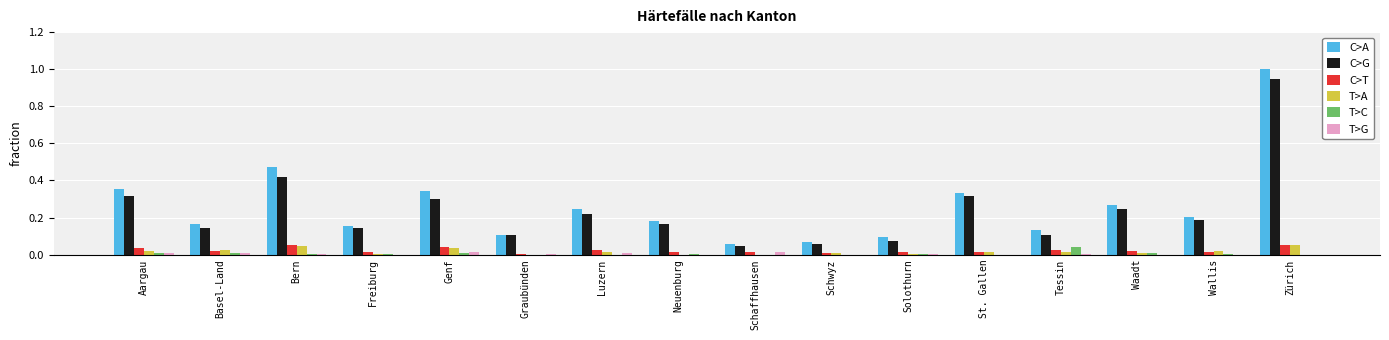

The value of C>G at Zürich is 0.2. True or false?

False